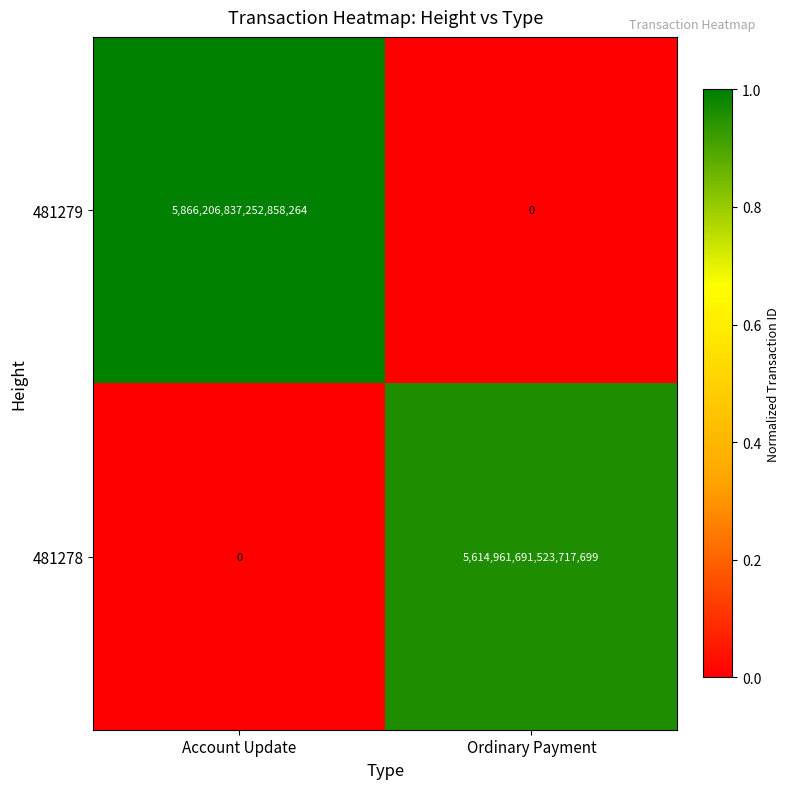

The value of 481279 at Ordinary Payment is 0. True or false?

True